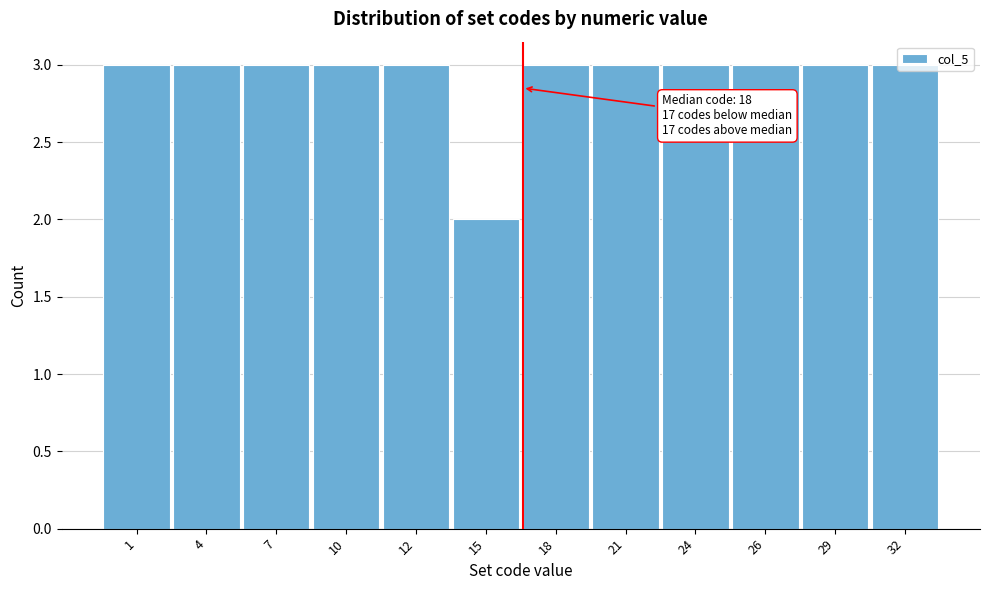

What is the value of the 6th bar from the left?

2